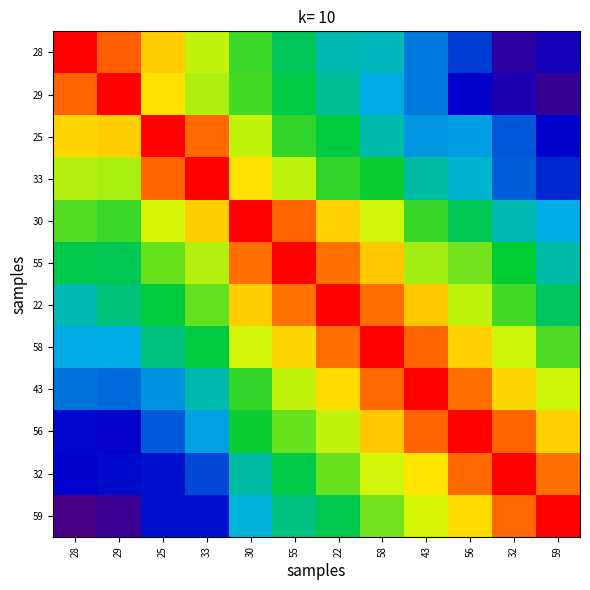

Count the number of data series in this chart.

12